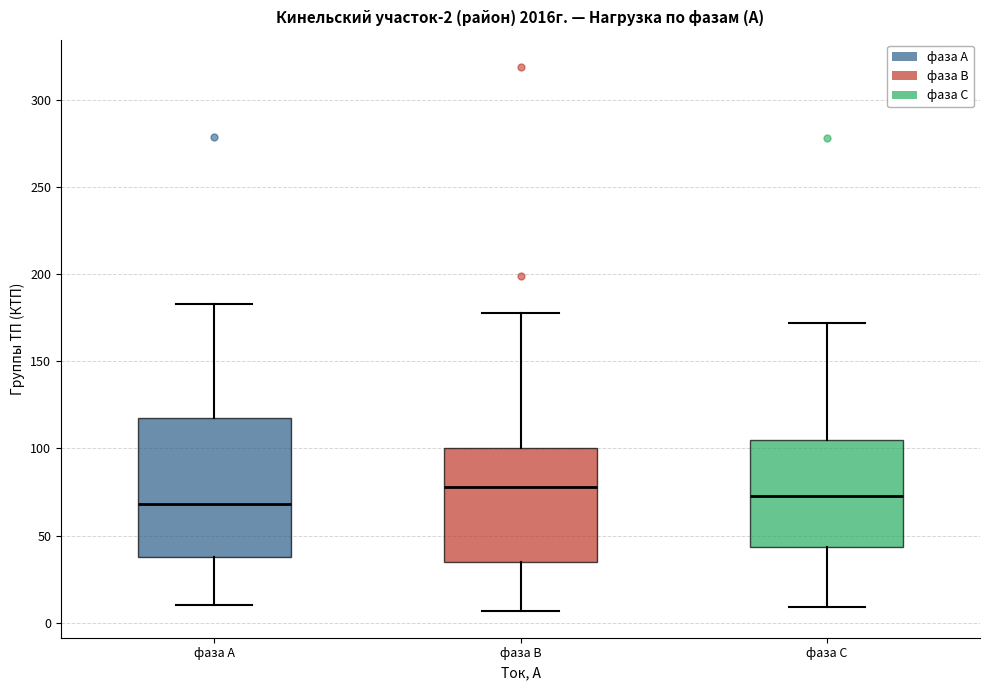

Which box's median line is the highest?

фаза В